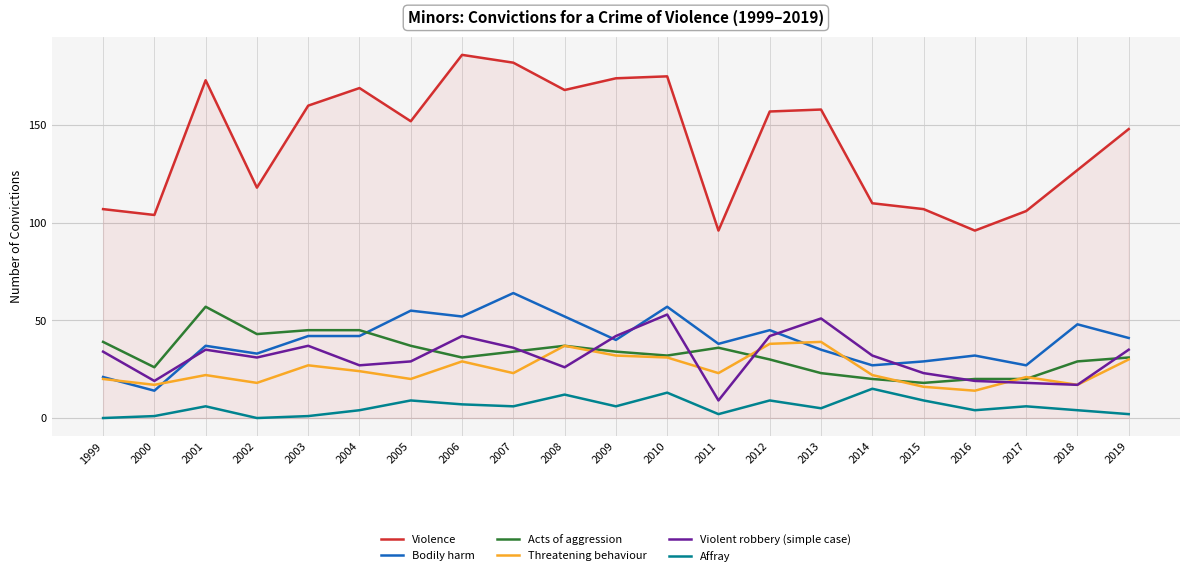

What is the difference between the maximum and minimum values in the Violence series?

90